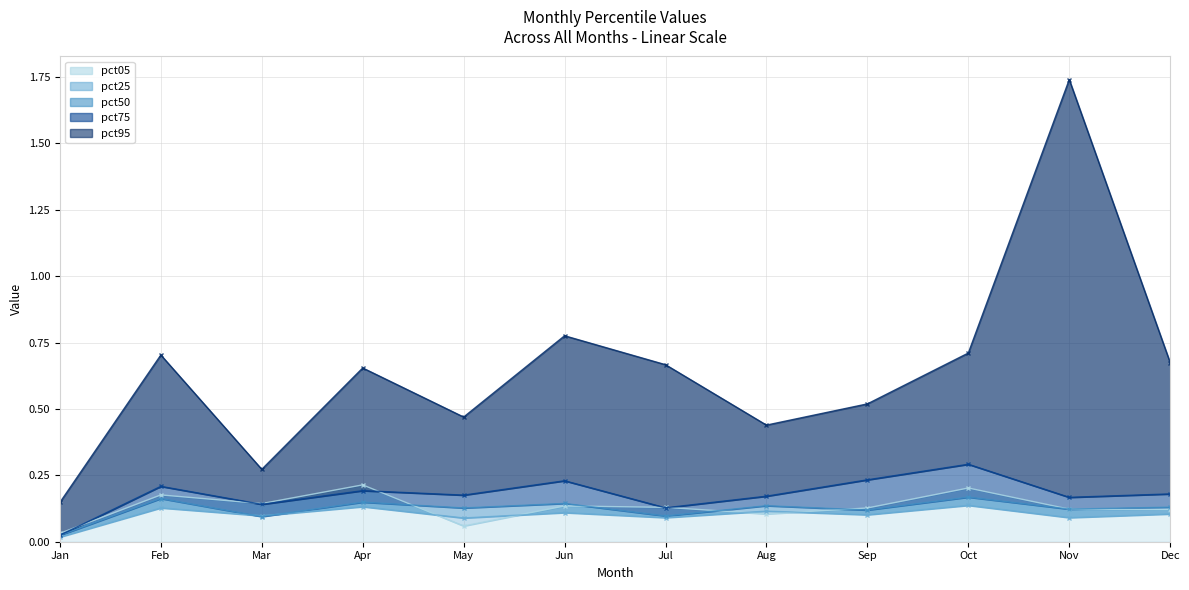

Rank the categories by pct50 value from highest to lowest.

Oct, Feb, Apr, Jun, Aug, Dec, May, Nov, Sep, Jul, Mar, Jan